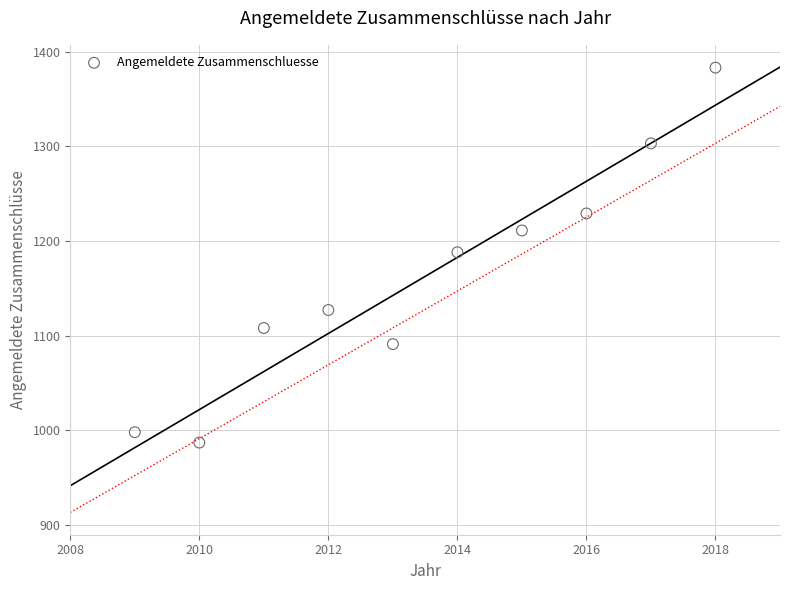

What is the range of Y values (max minus min)?

396